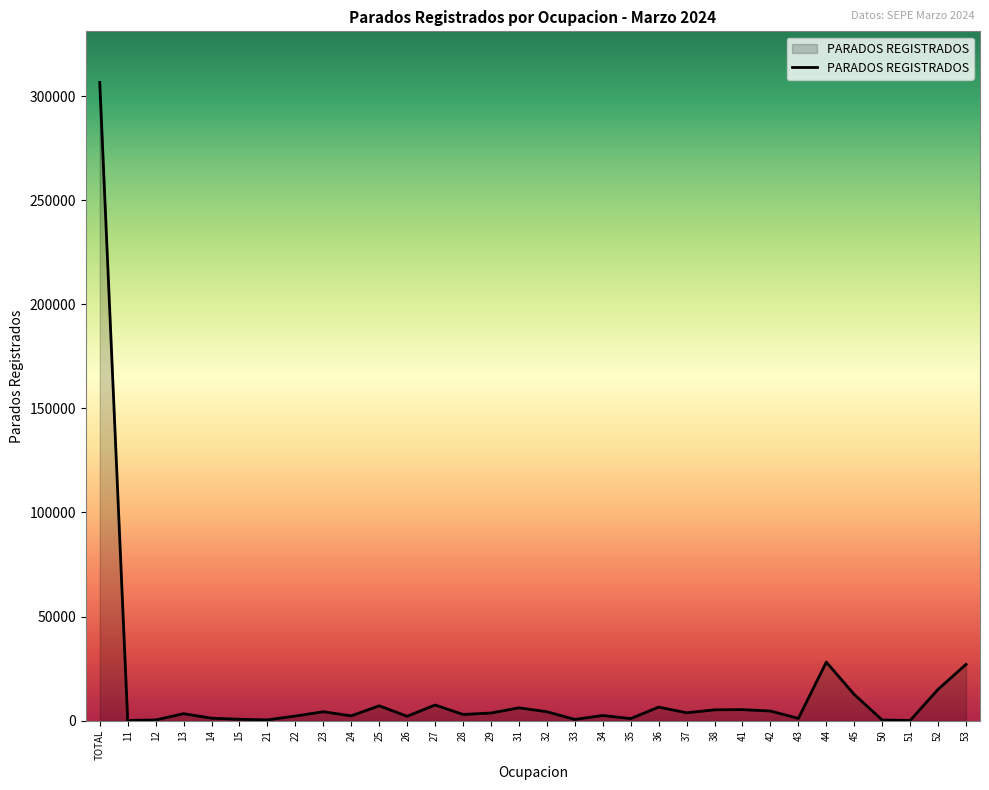

At which label does the data first exceed 3630?

TOTAL